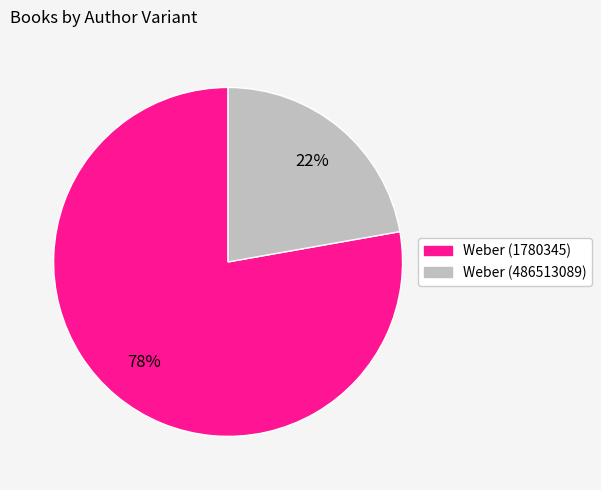

How many segments does this pie chart have?

2